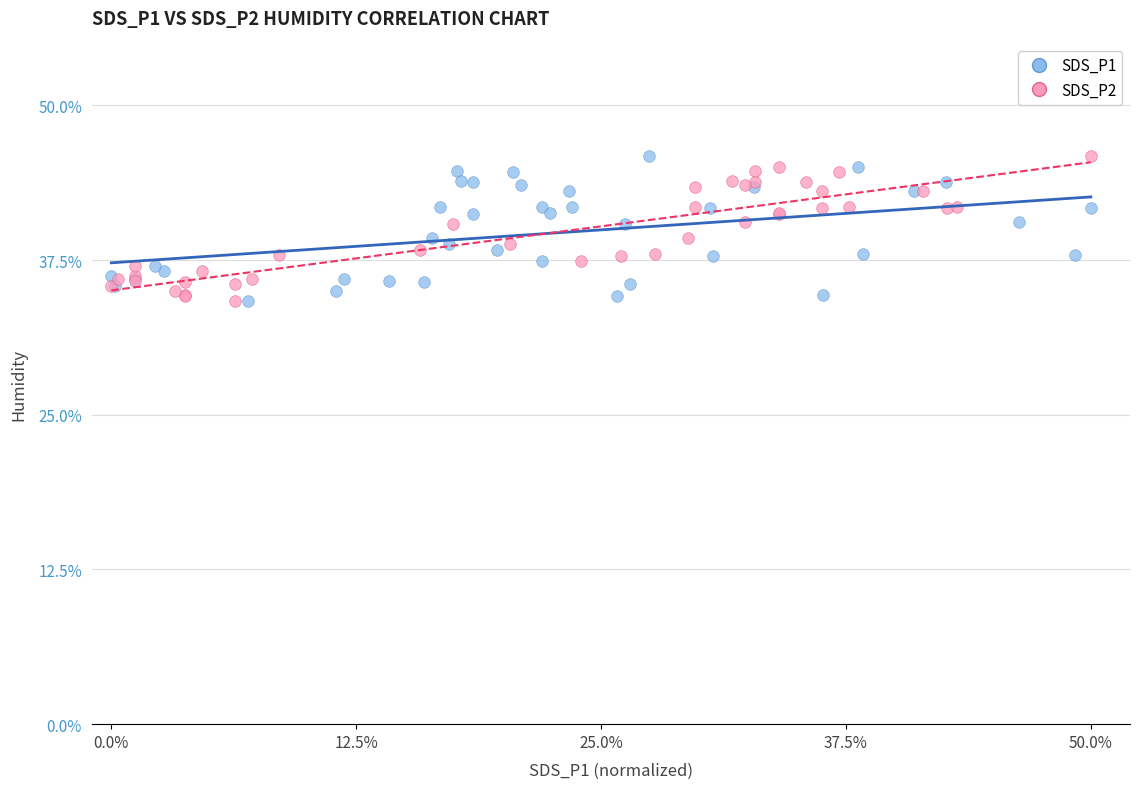

What are all the series names shown in the legend?

SDS_P1, SDS_P2